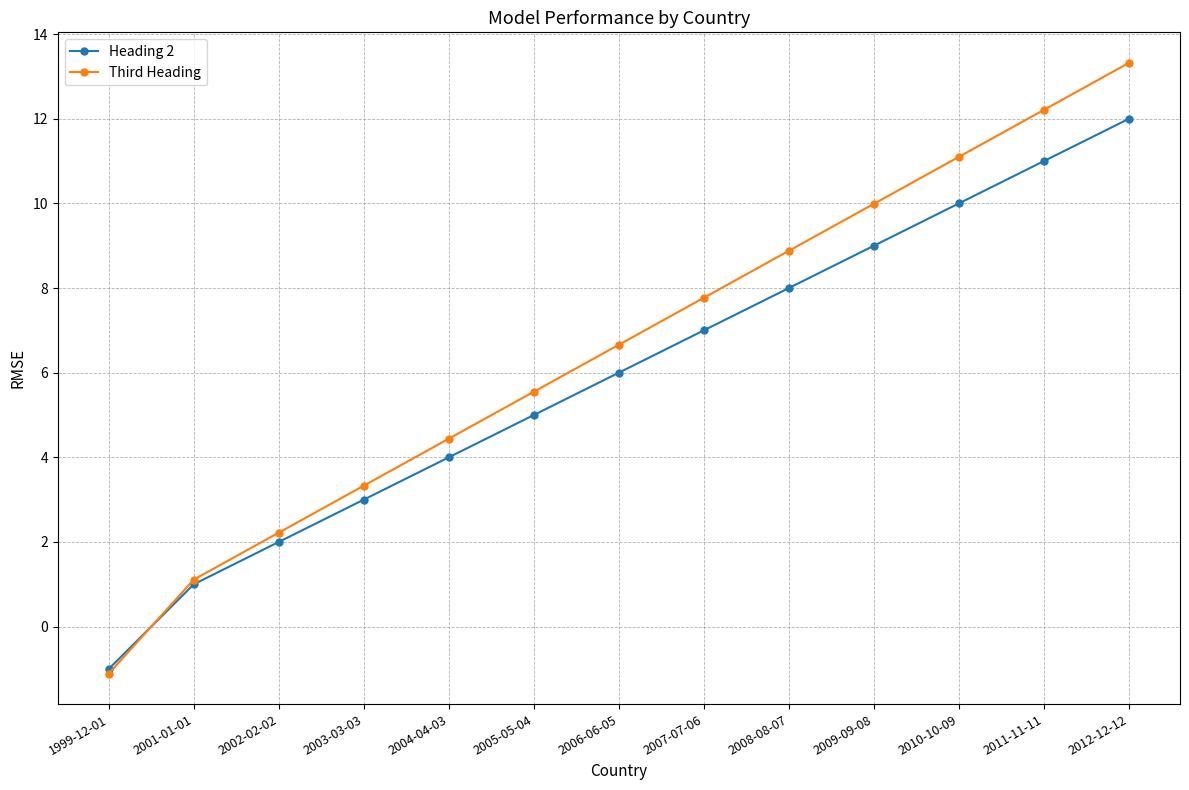

Is this an area chart (filled region under the line)?

No